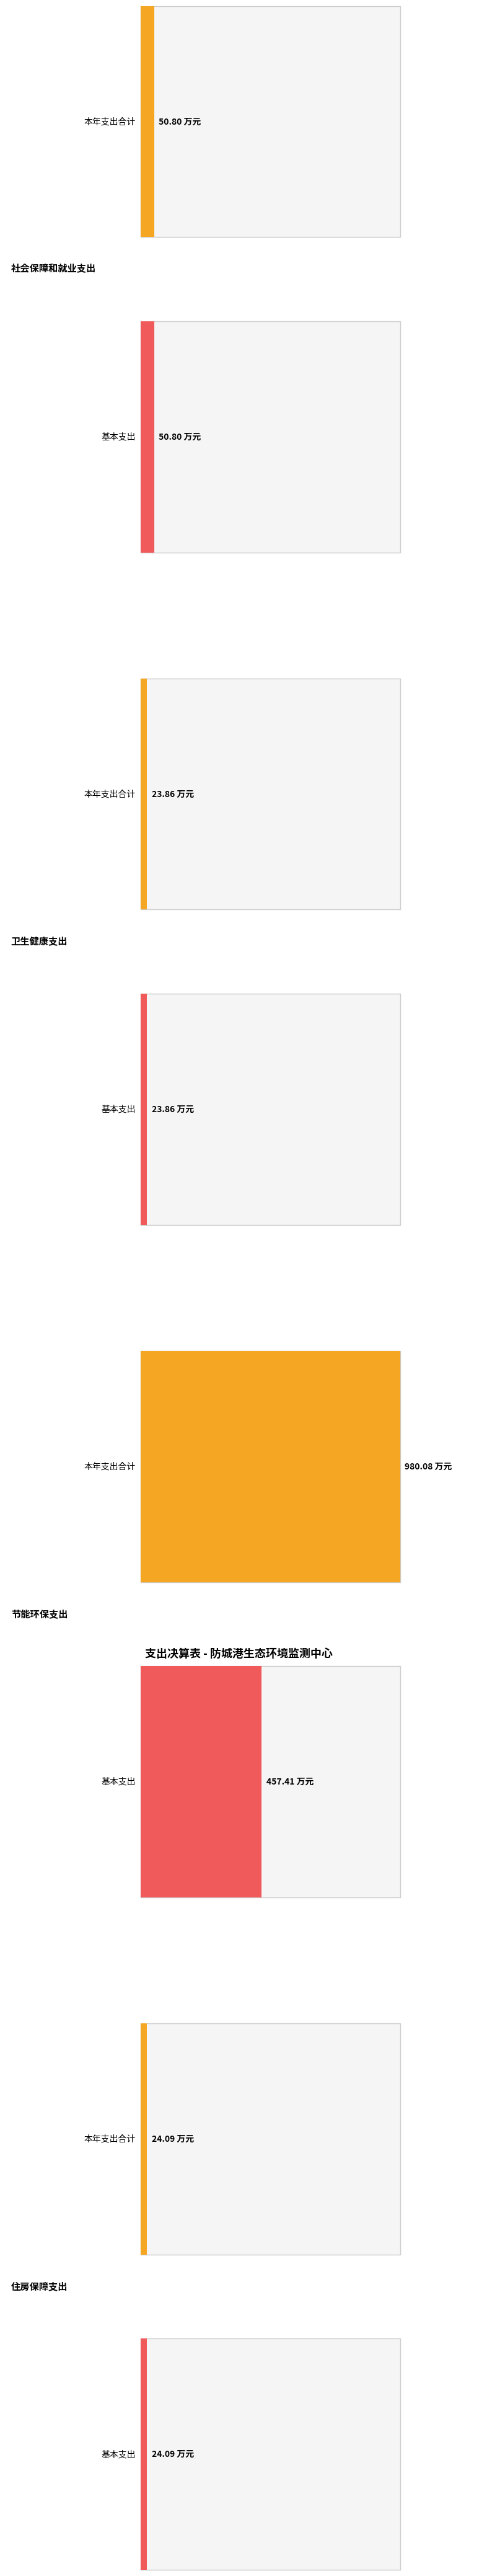

Does the chart contain any negative values?

No